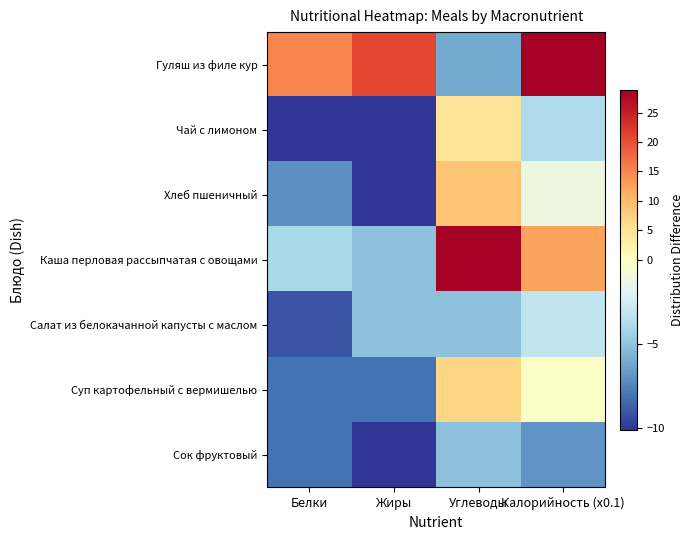

Rank the series at Жиры from lowest to highest value.

Чай с лимоном, Хлеб пшеничный, Сок фруктовый, Суп картофельный с вермишелью, Каша перловая рассыпчатая с овощами, Салат из белокачанной капусты с маслом, Гуляш из филе кур